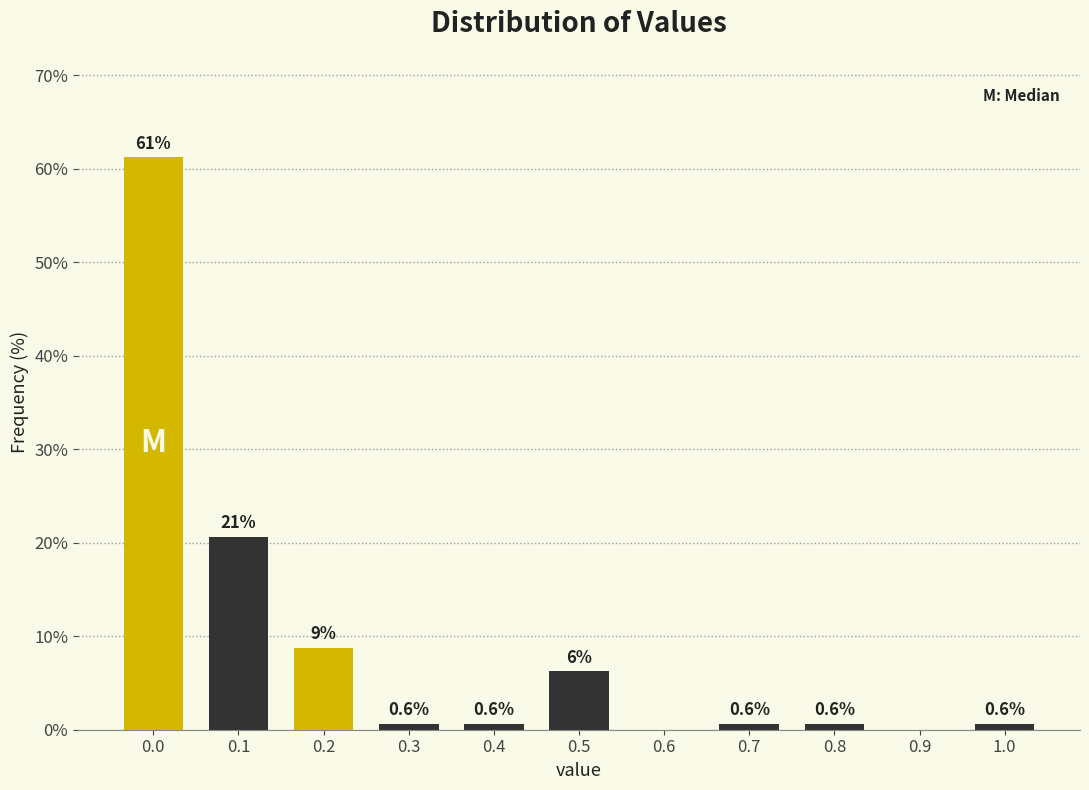

What is the approximate value at 0.0?

61.3